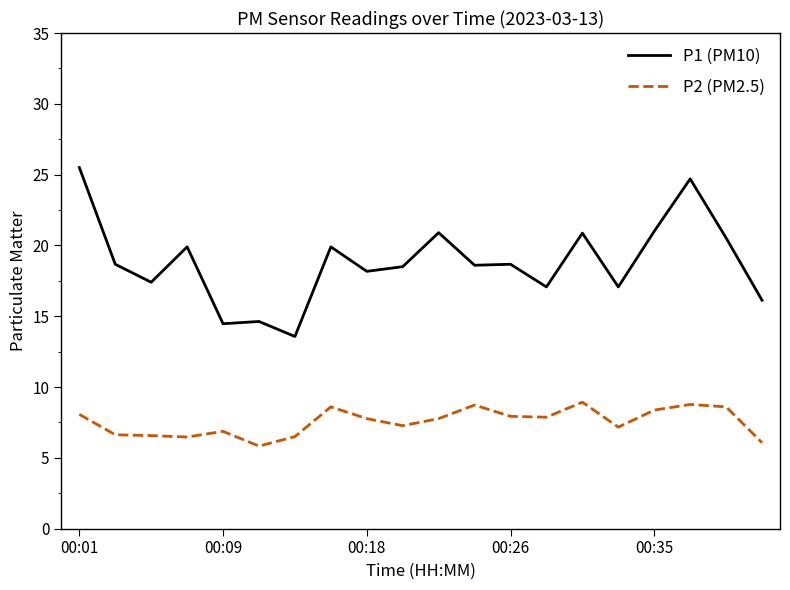

What is the difference between the maximum and minimum values in the P1 (PM10) series?

11.9